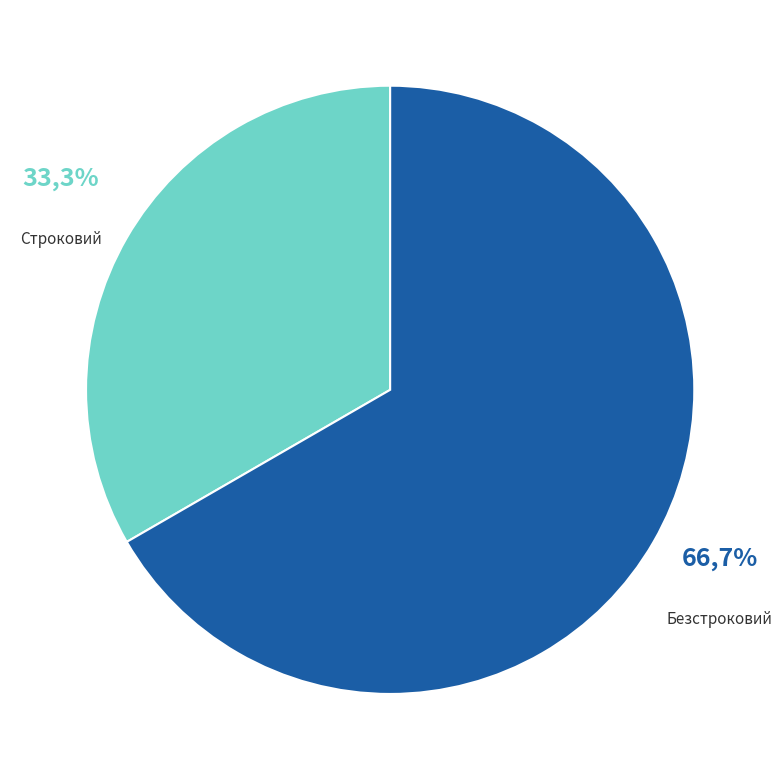

Which slice is the largest?

Безстроковий